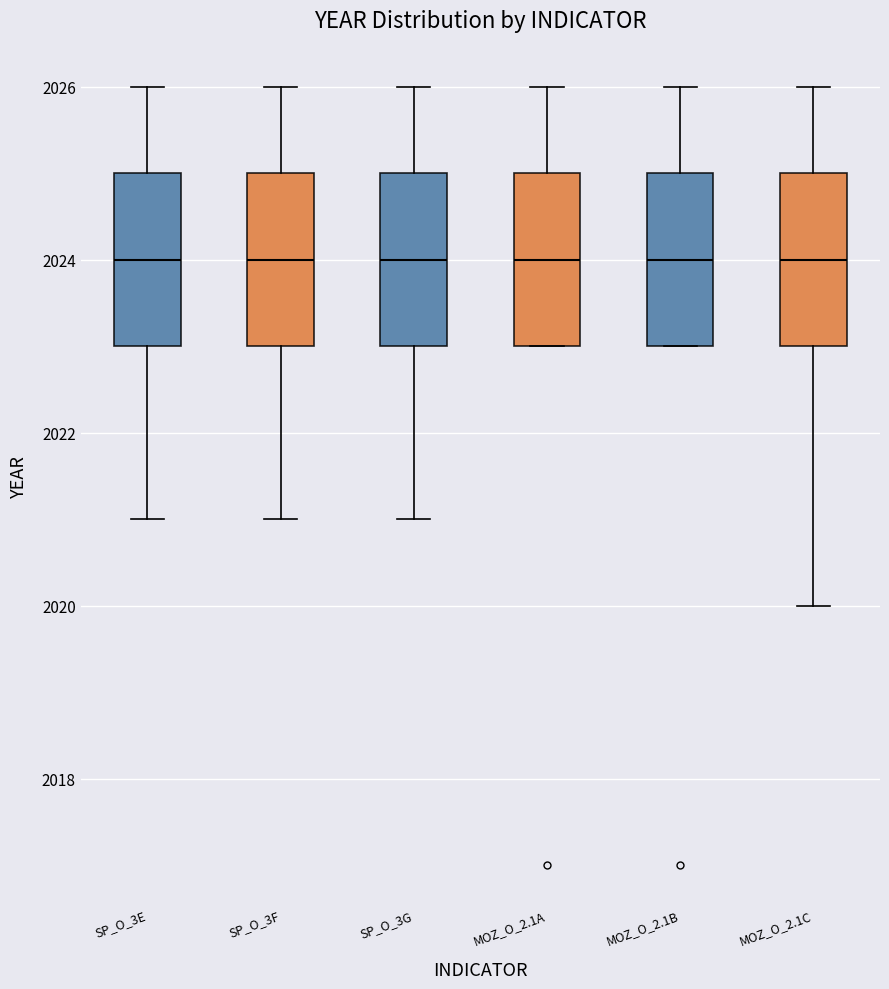

Where is the lower edge of the box for SP_O_3E on the y-axis? The values are not printed on the chart, so give them approximately, as read against the axis.

2023